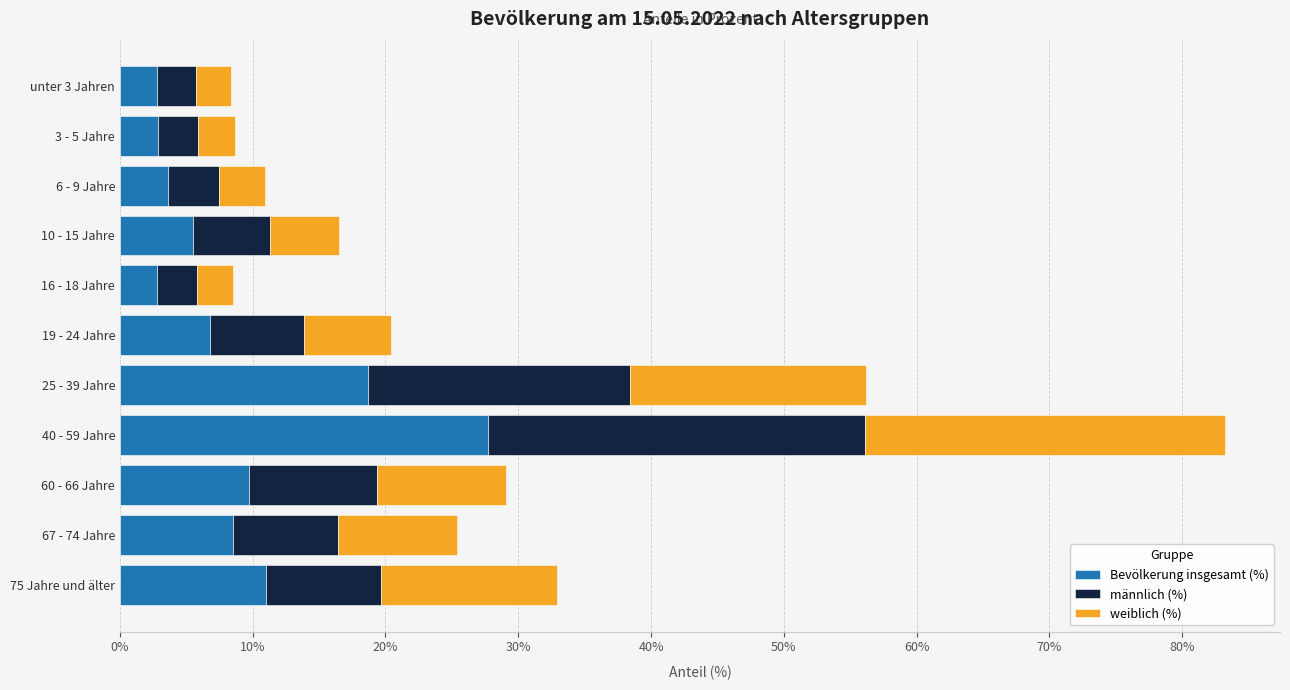

The value of Bevölkerung insgesamt (%) at 67 - 74 Jahre is 8.5. True or false?

True